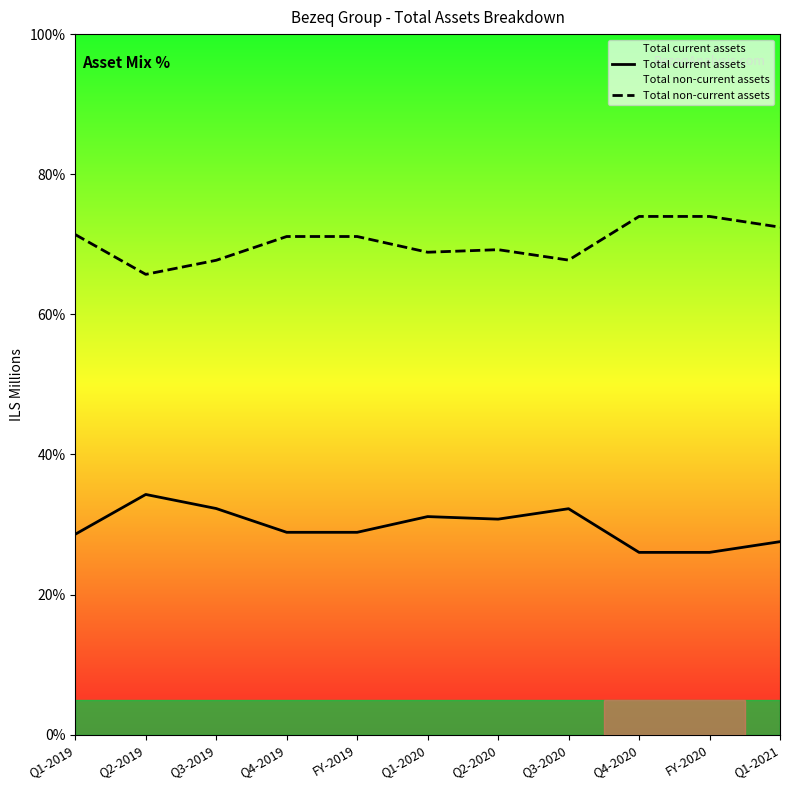

Which series has the widest spread of values?

Total current assets